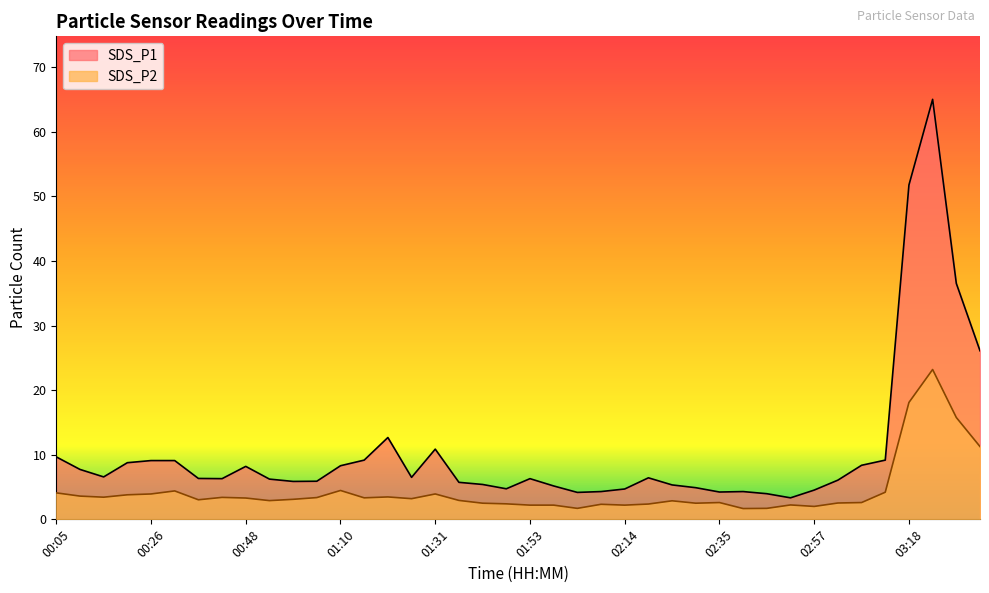

What is the difference between the highest and lowest values at 03:29?

20.8